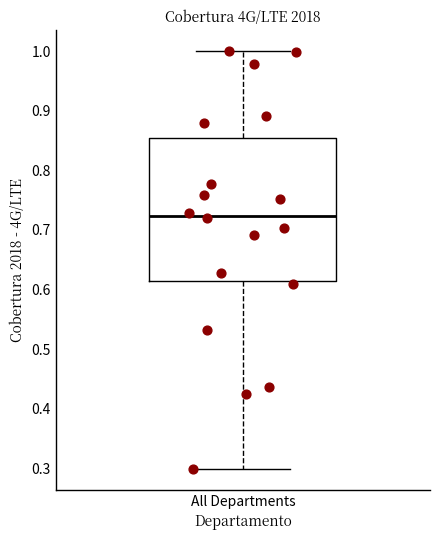

Transcribe this box plot: give where the median line is, the range the box spans, and where the two whiskers end, as read against the y-axis. The values are not printed on the chart, so give them approximately, as read against the axis.

median 0.72, box 0.61 to 0.85, whiskers 0.30 to 1.00